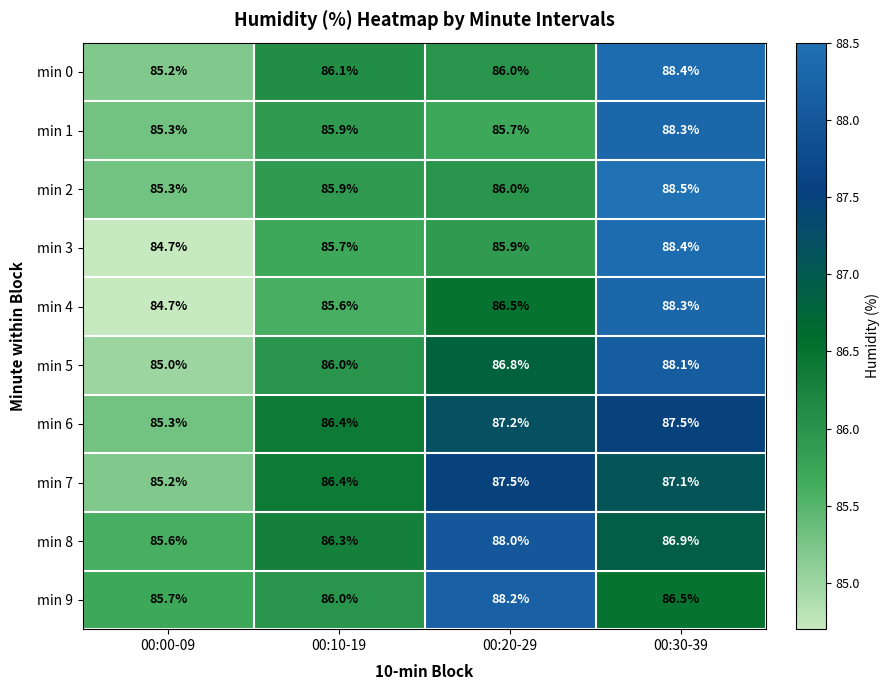

List the labels in order of min 1 value, largest first.

00:30-39, 00:10-19, 00:20-29, 00:00-09